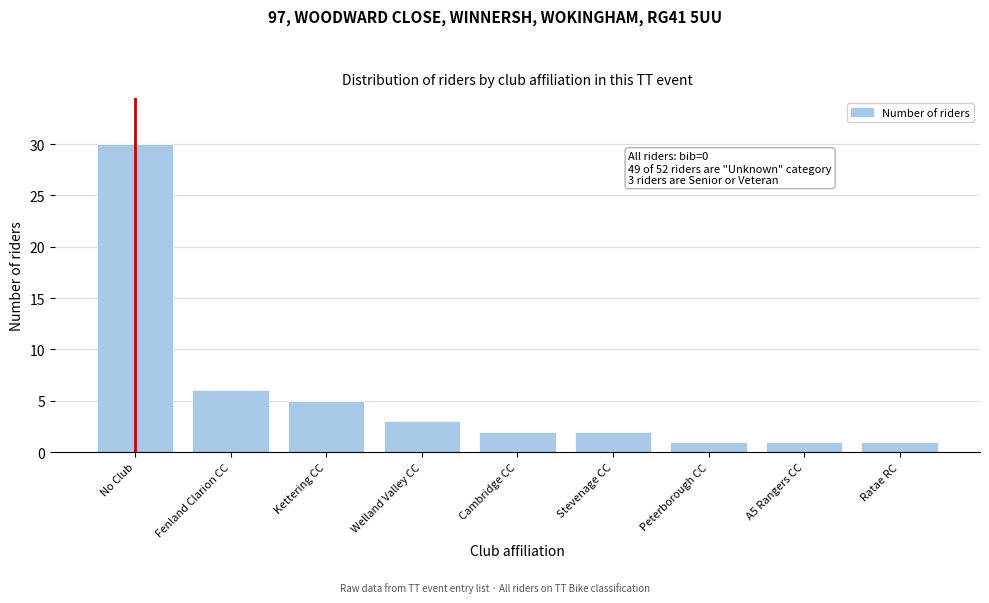

Reading left to right, extract all data points from this chart.

30	6	5	3	2	2	1	1	1